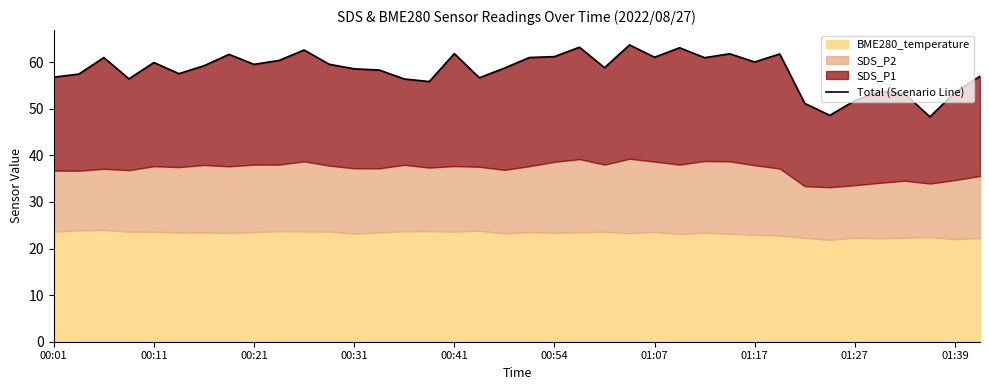

What is the greatest value displayed?

63.7